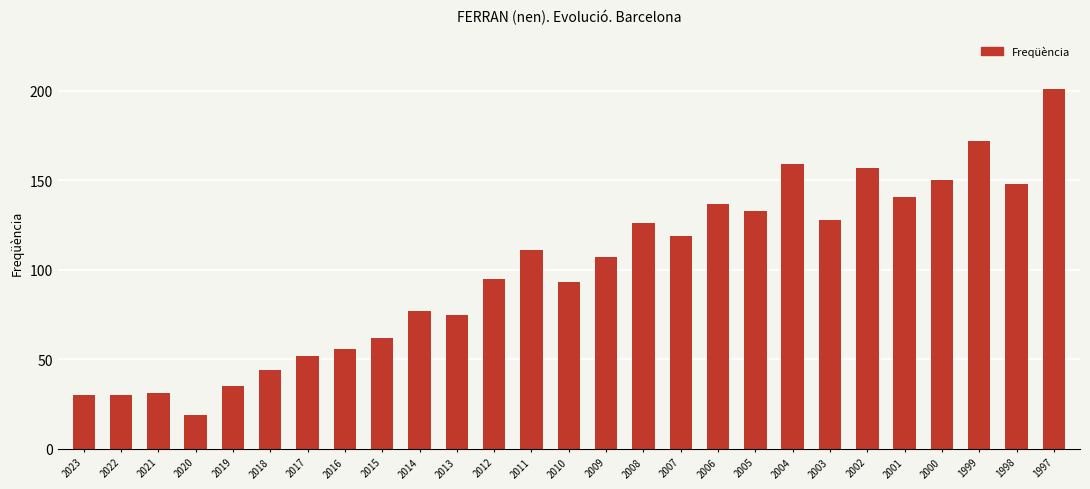

How many data points are less than 107?

13